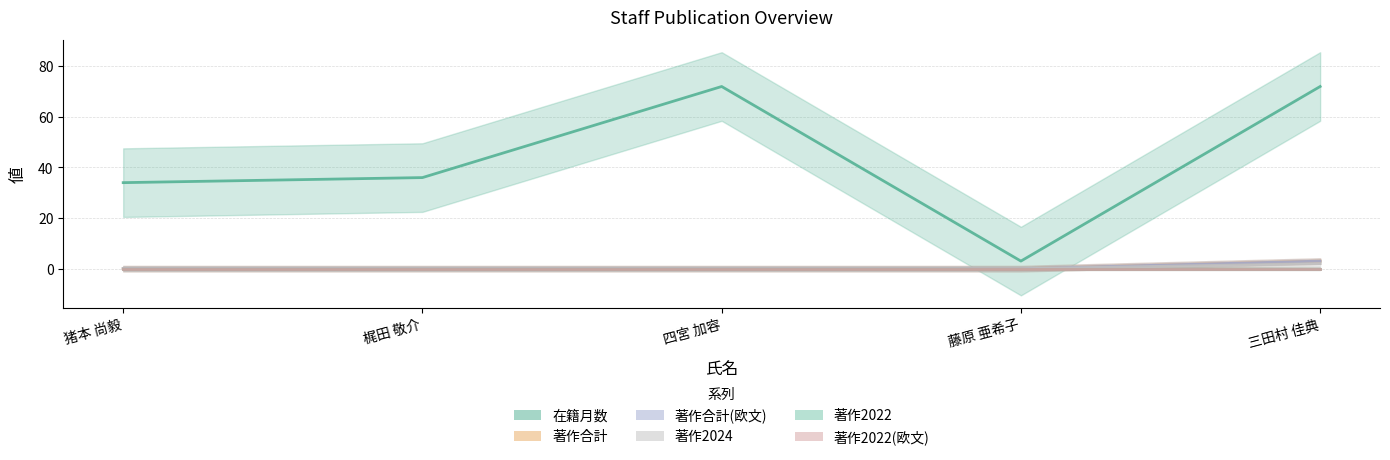

Reading right to left, transcribe all the data shown in this chart.

在籍月数: 72	3	72	36	34
著作合計: 3	0	0	0	0
著作合計(欧文): 3	0	0	0	0
著作2024: 2	0	0	0	0
著作2022: 0	0	0	0	0
著作2022(欧文): 0	0	0	0	0